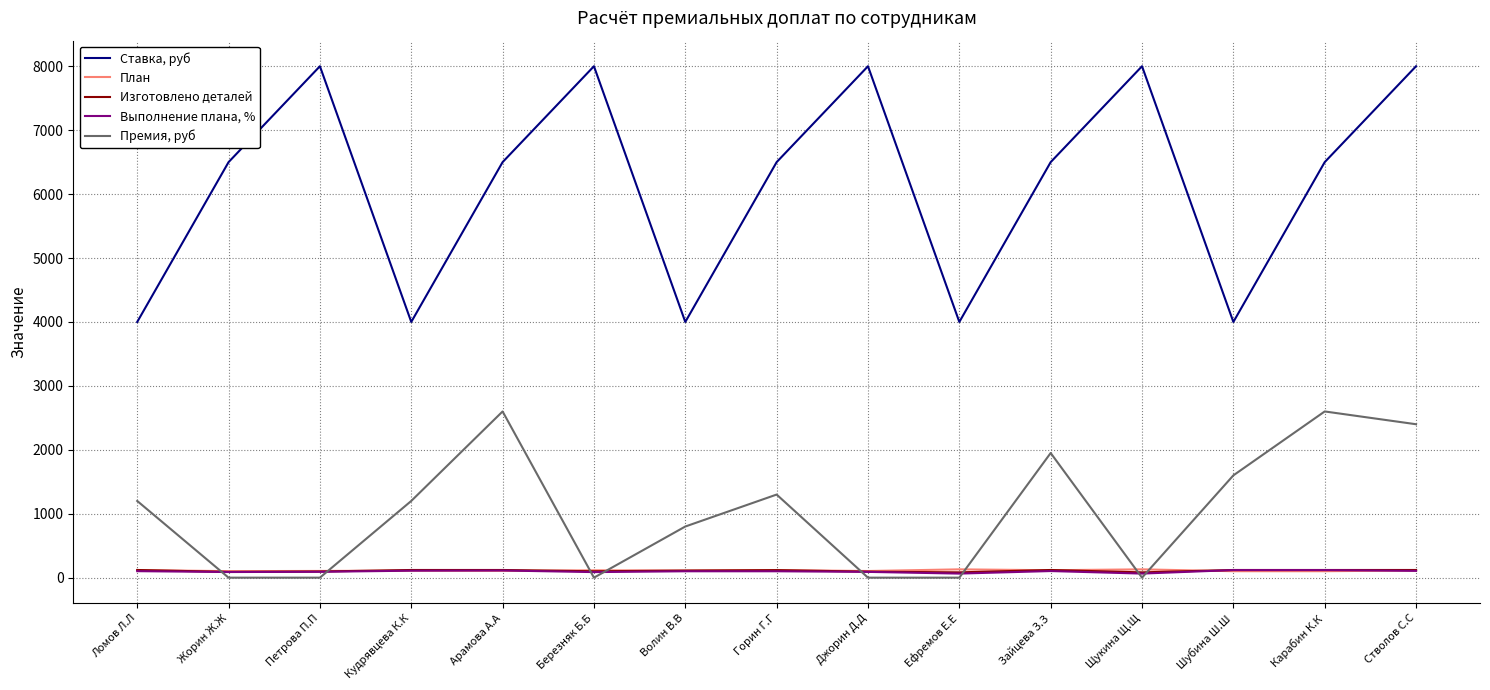

At which category is the sum across all series the highest?

Стволов С.С